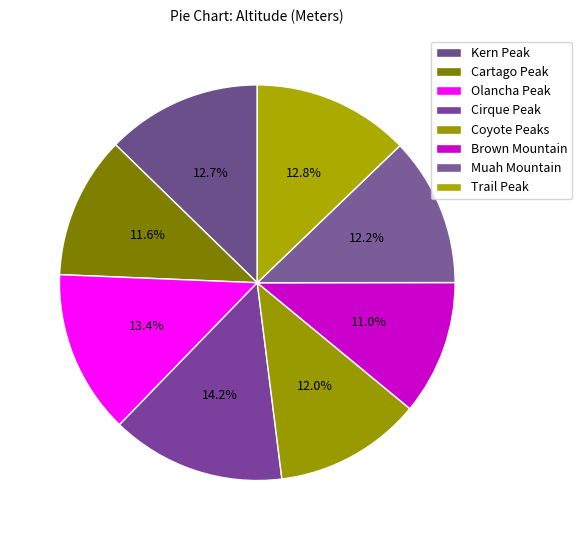

Which category has the biggest portion of the pie?

Cirque Peak